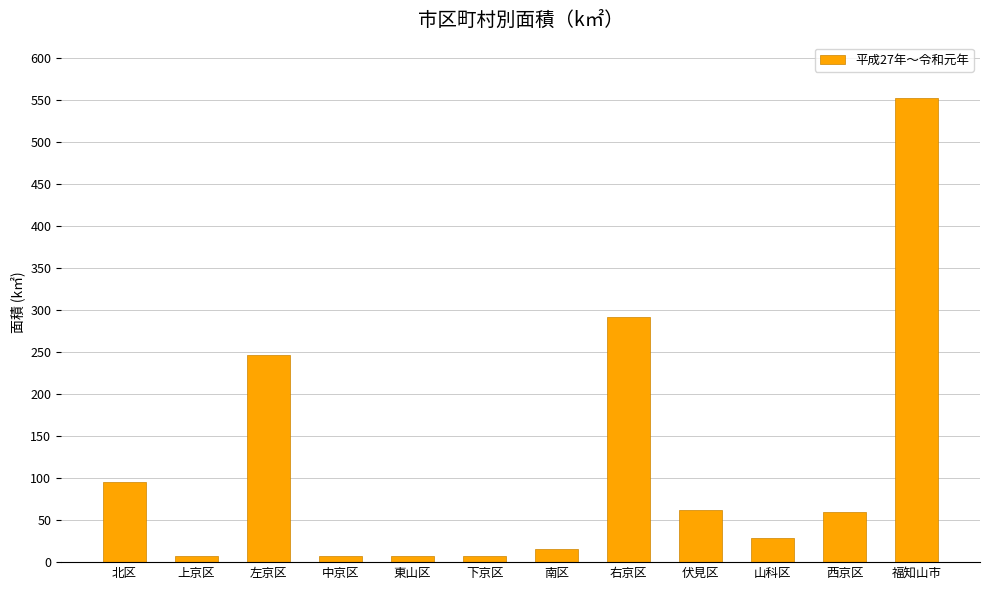

What is the change in value from 上京区 to 左京区?

+239.7